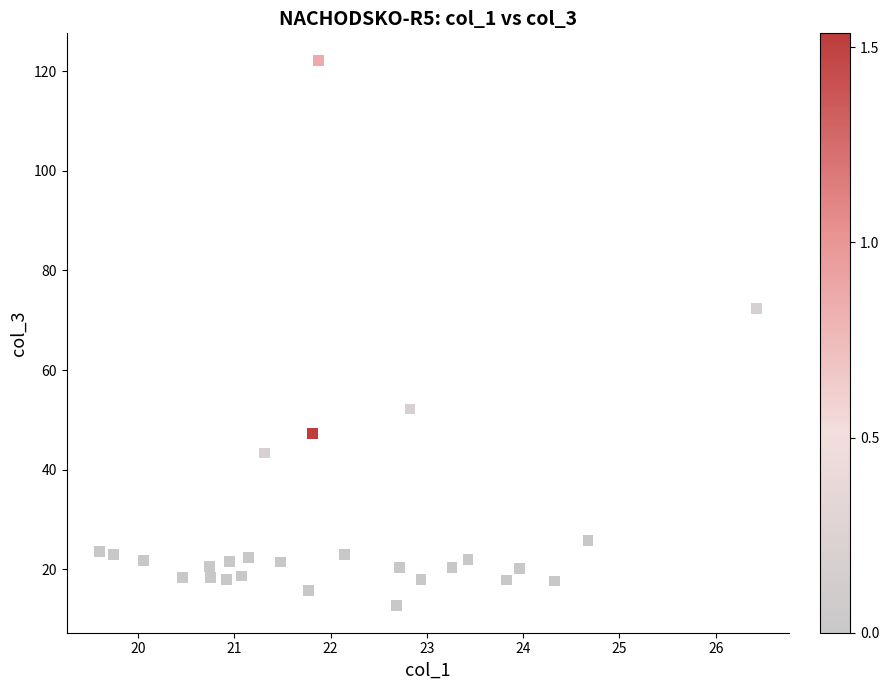

What Y value in the scatter plot is closest to 67?

72.4